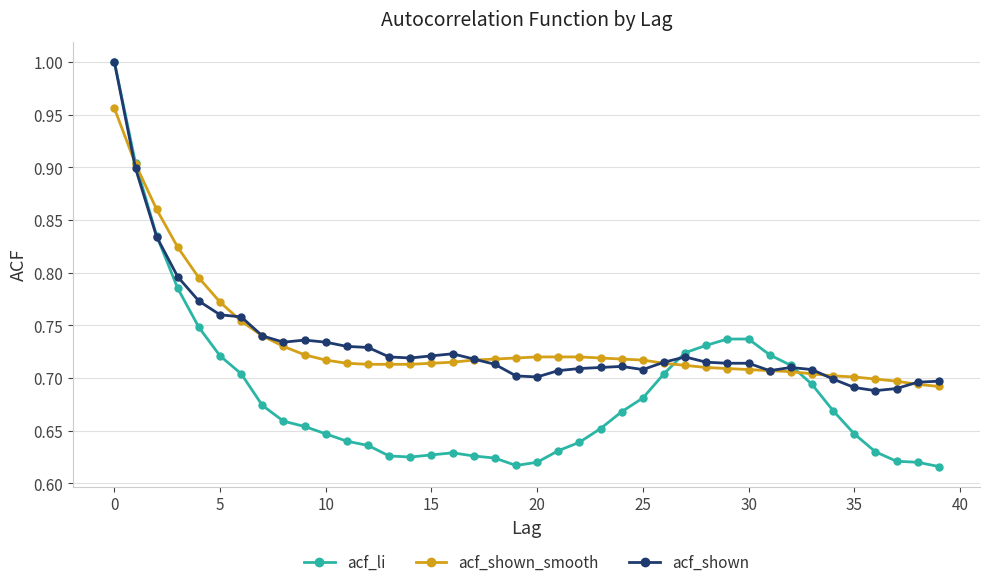

Which series has the largest range (max minus min)?

acf_li